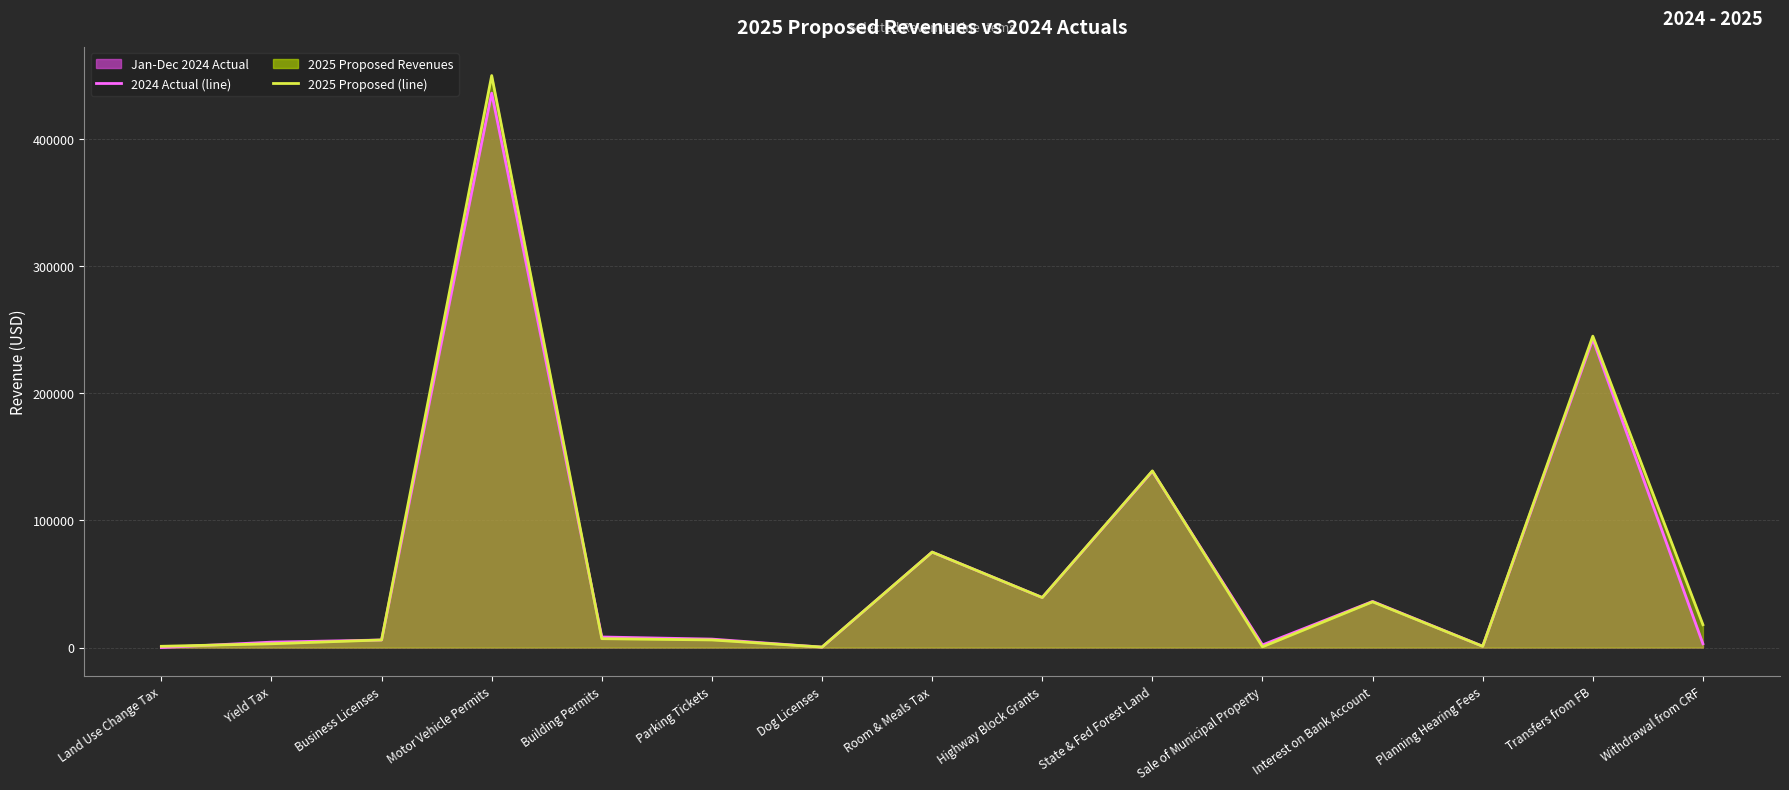

How many values in the 2024 Actual (line) series are below 6670?

7